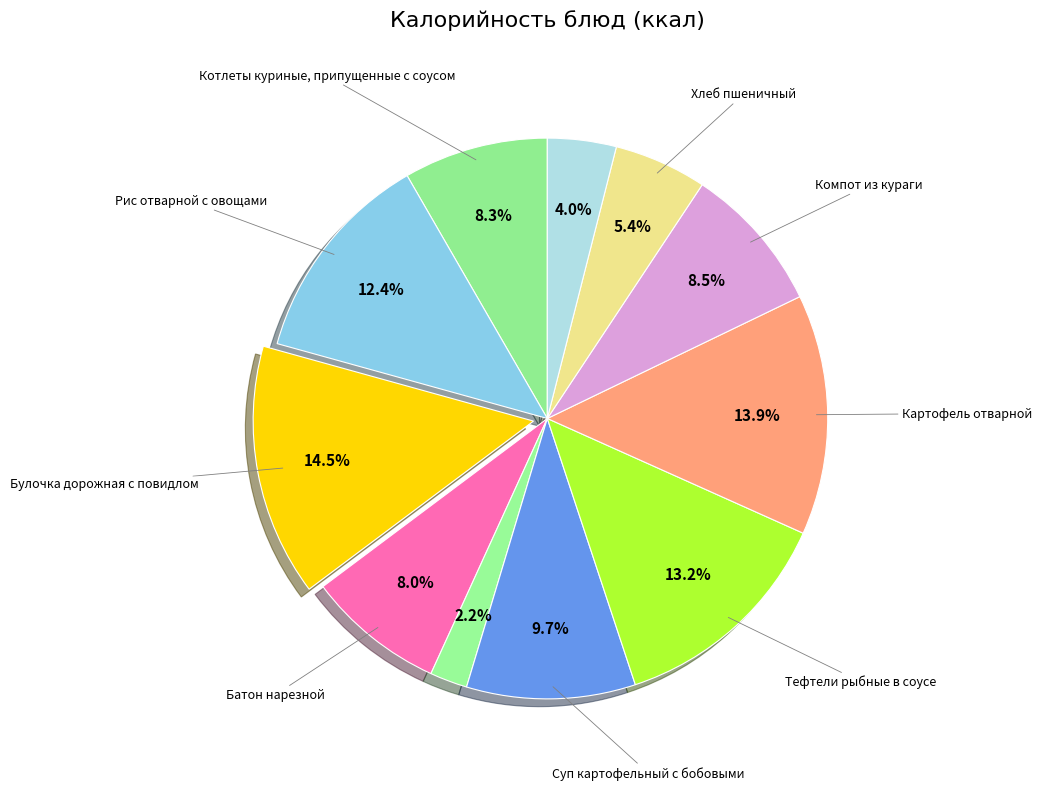

Count the number of slices in the pie.

11